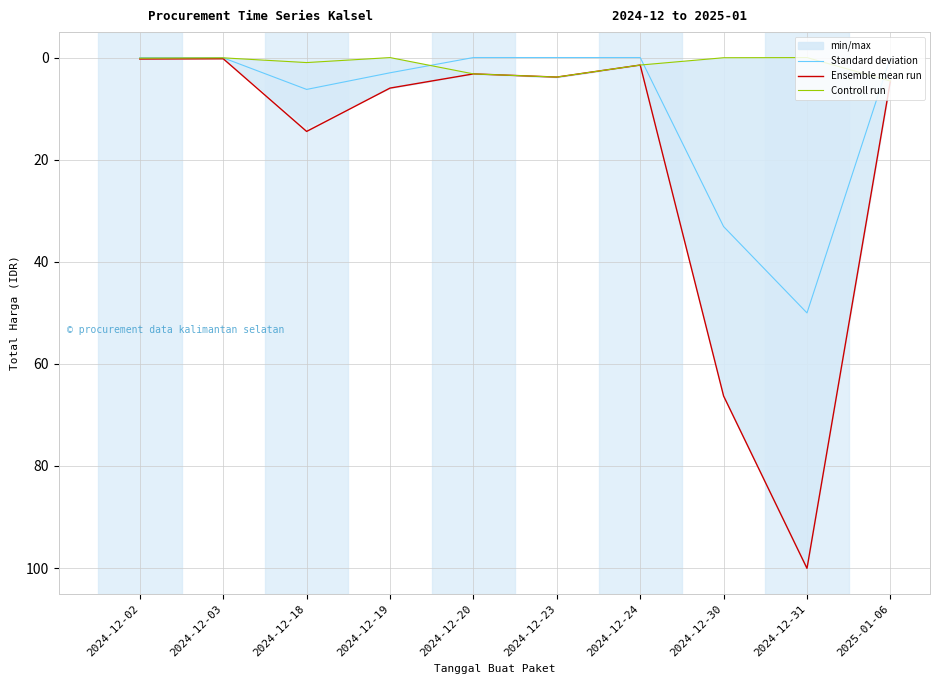

What is the difference between the Standard deviation values at 2024-12-03 and 2024-12-31?

50.0